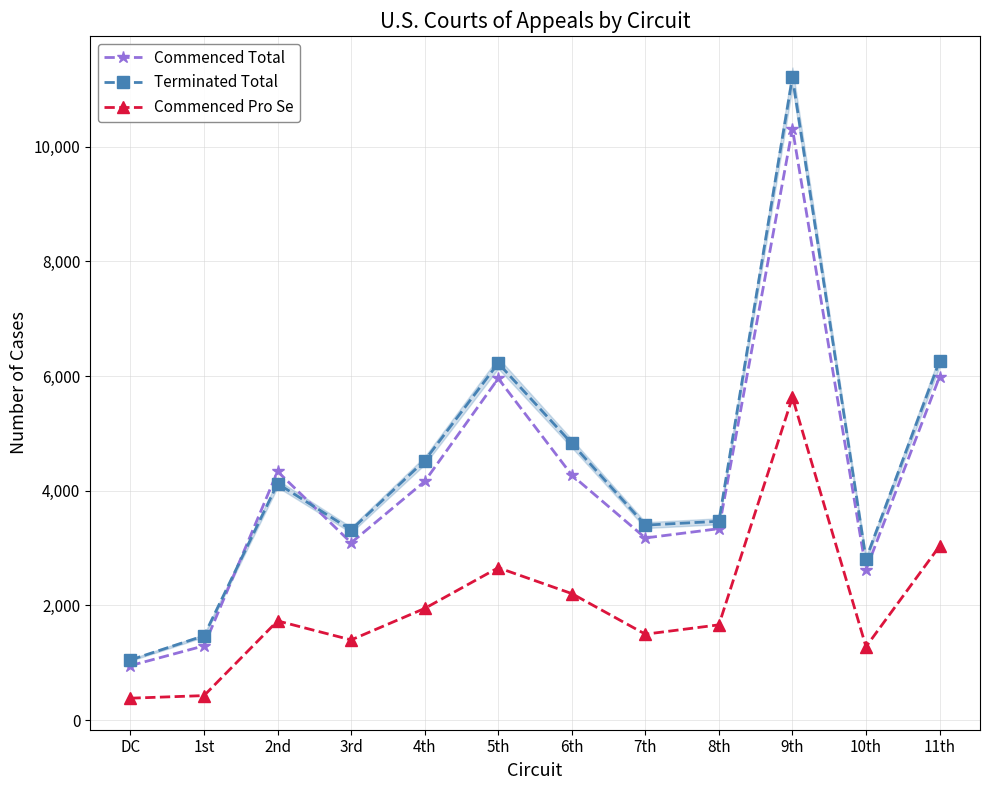

True or false: Commenced Pro Se has a value of 1399 at 3rd.

True